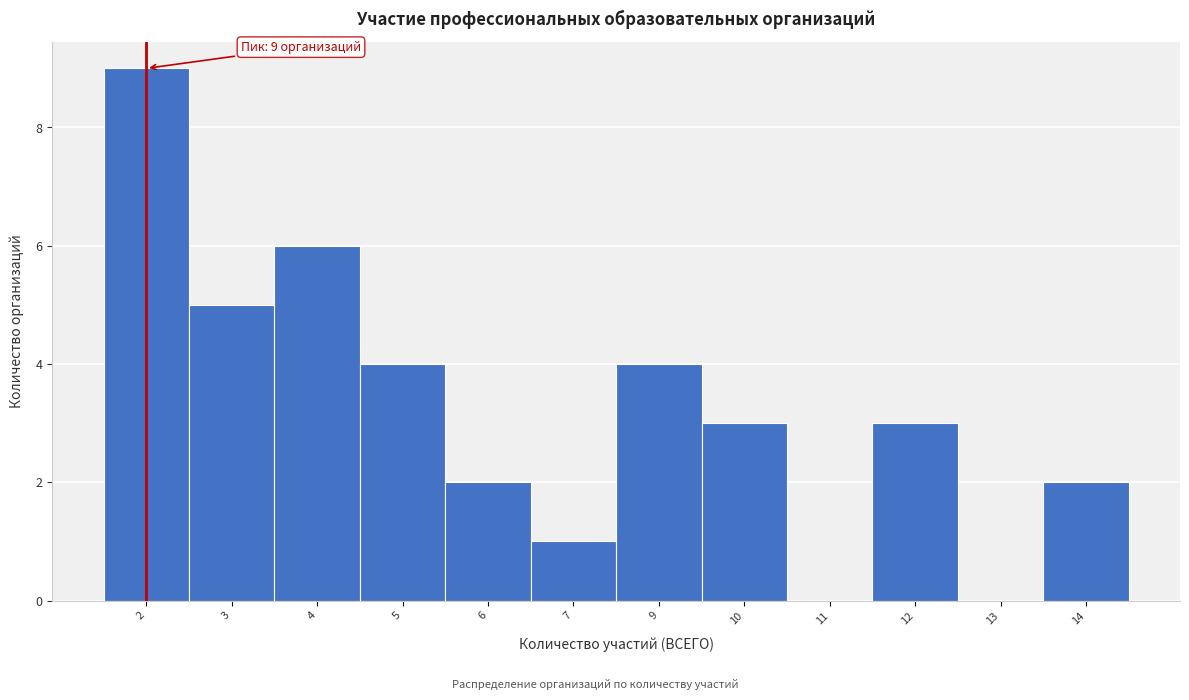

Reading left to right, extract all data points from this chart.

2=9	3=5	4=6	5=4	6=2	7=1	9=4	10=3	11=0	12=3	13=0	14=2